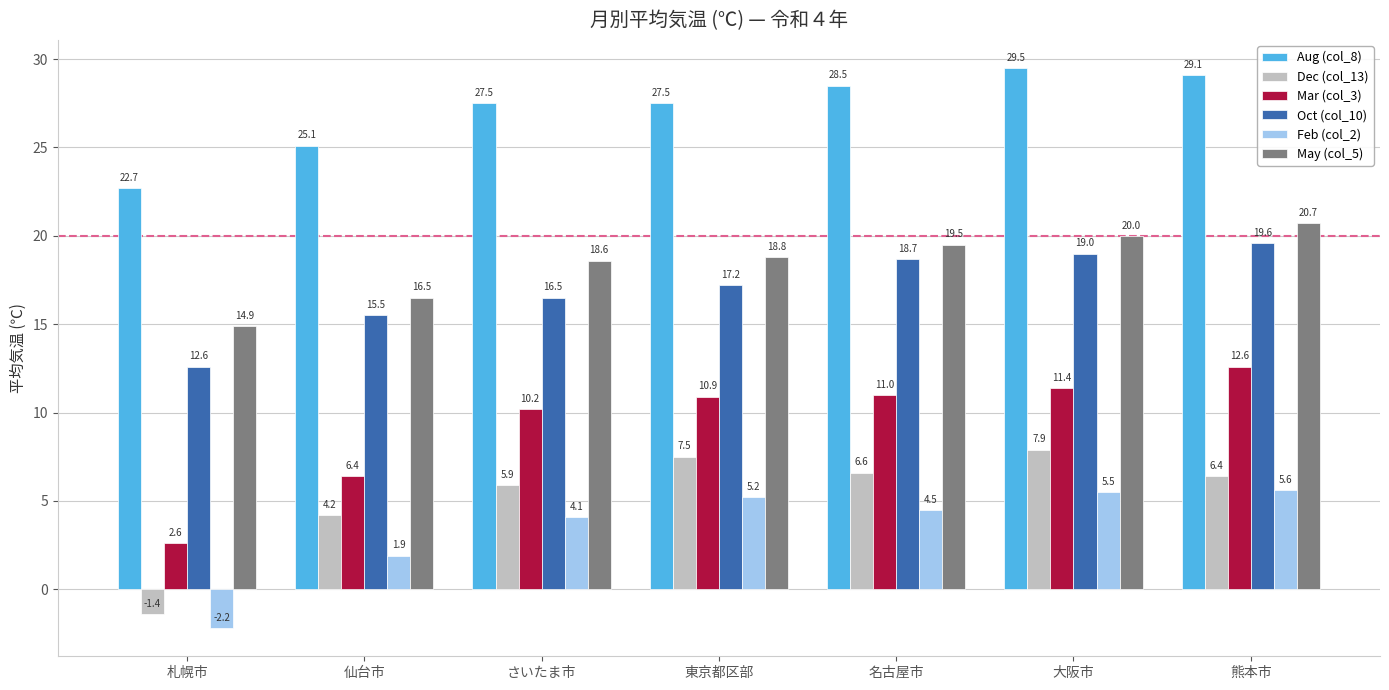

What is the maximum value shown in the chart?

29.5